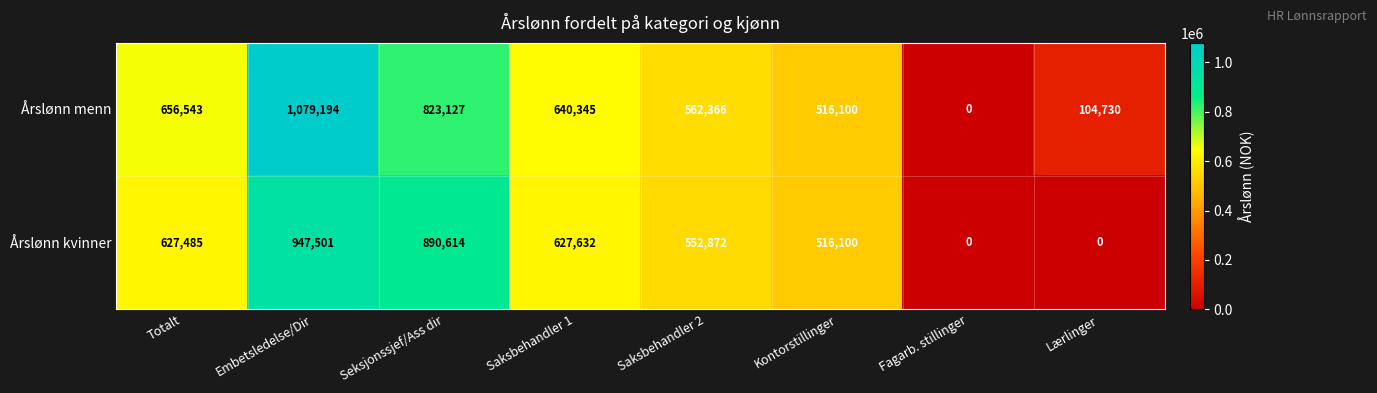

The Årslønn menn series shows 0 at Fagarb. stillinger. True or false?

True